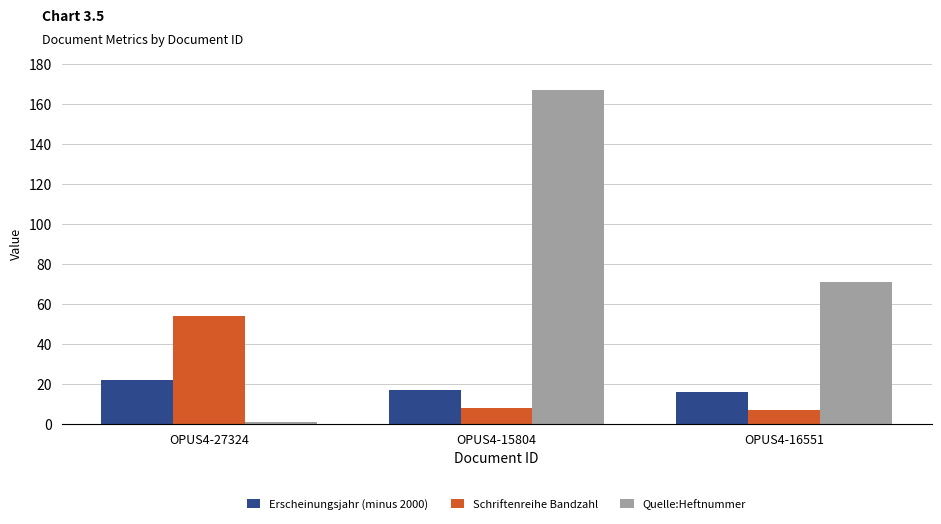

What is the spread (max minus min) of values at OPUS4-27324?

53